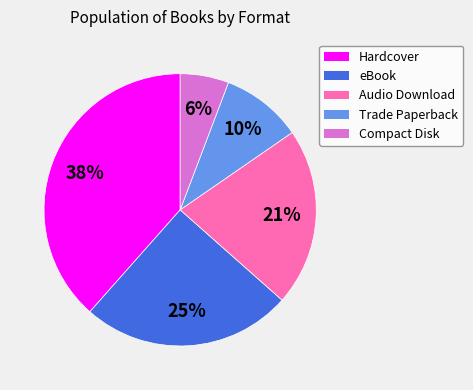

Is there a majority slice in this chart?

No